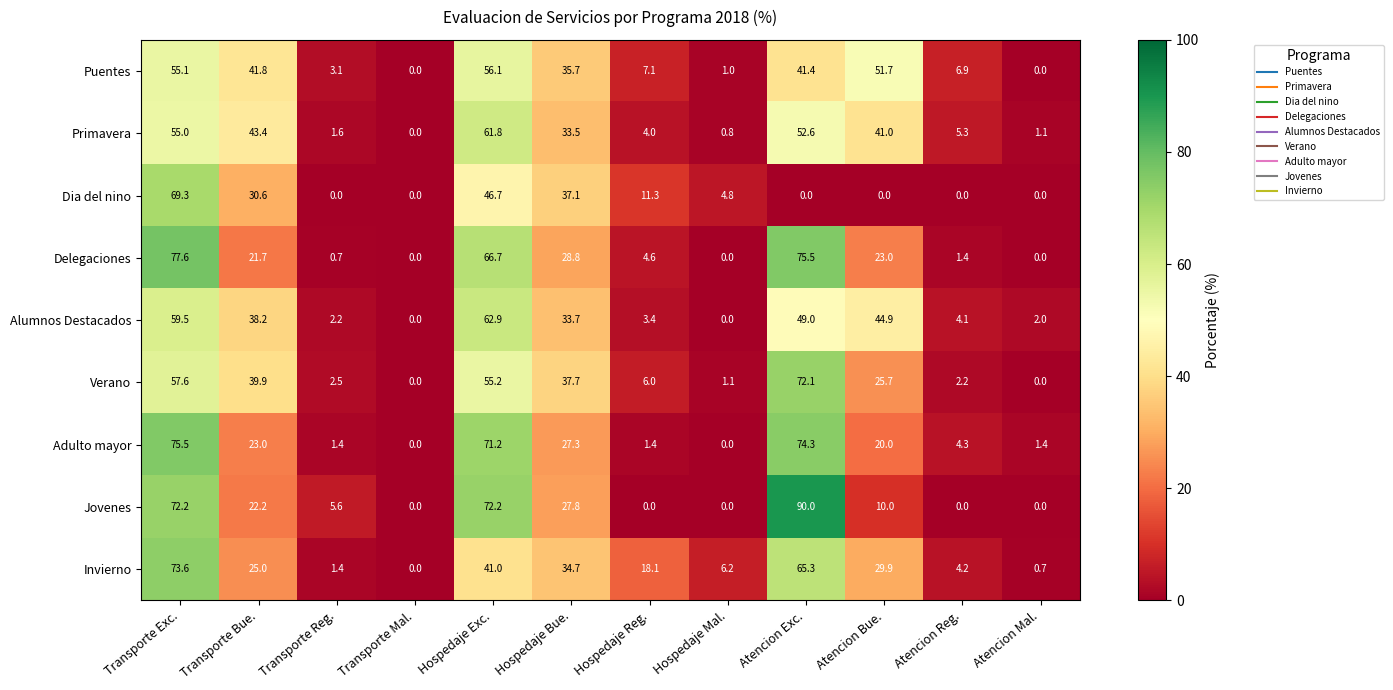

How many distinct data groups are displayed?

9